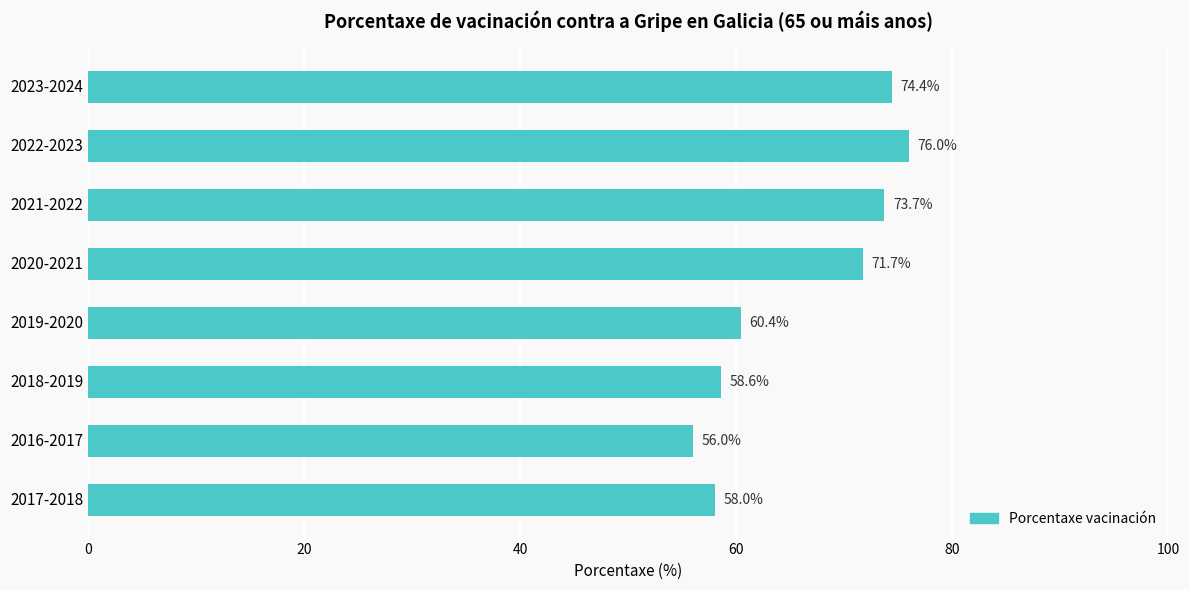

What is the average value?

66.1